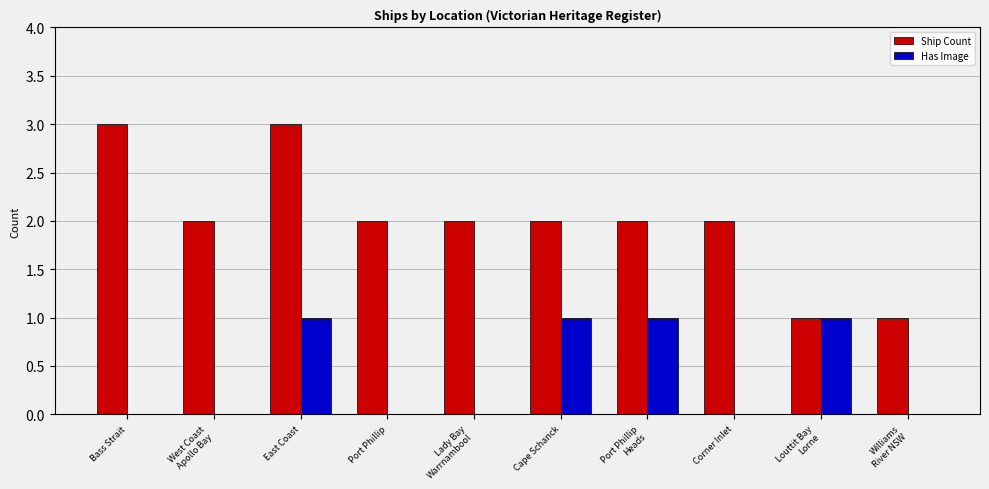

Reading left to right, transcribe all the data shown in this chart.

Ship Count: Bass Strait=3	West Coast
Apollo Bay=2	East Coast=3	Port Phillip=2	Lady Bay
Warrnambool=2	Cape Schanck=2	Port Phillip
Heads=2	Corner Inlet=2	Louttit Bay
Lorne=1	Williams
River NSW=1
Has Image: Bass Strait=0	West Coast
Apollo Bay=0	East Coast=1	Port Phillip=0	Lady Bay
Warrnambool=0	Cape Schanck=1	Port Phillip
Heads=1	Corner Inlet=0	Louttit Bay
Lorne=1	Williams
River NSW=0